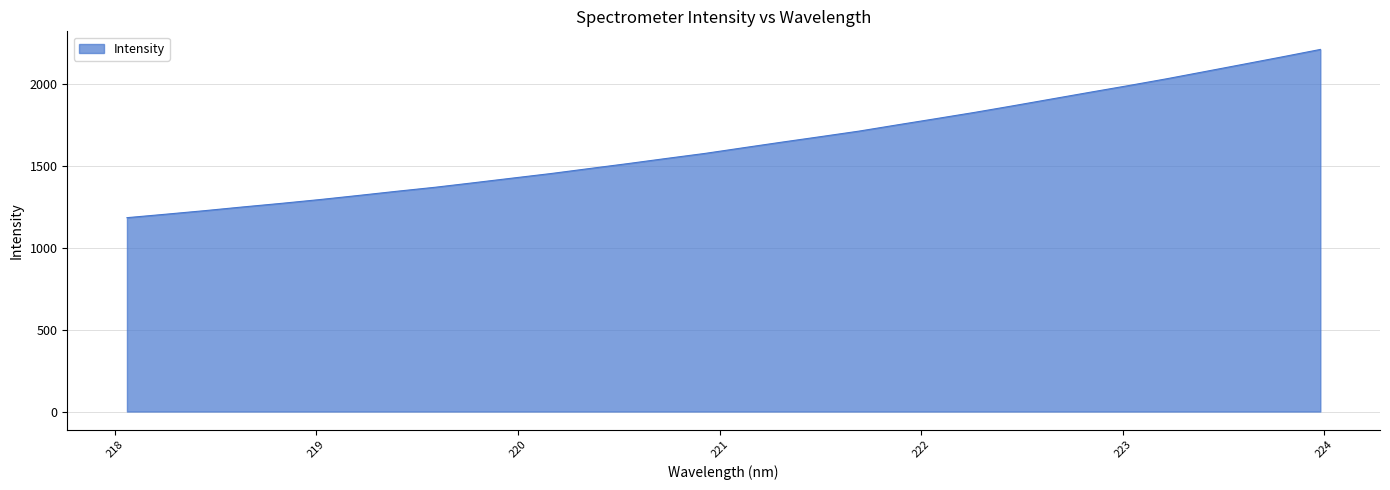

What is the difference between the maximum and minimum values?

1027.8